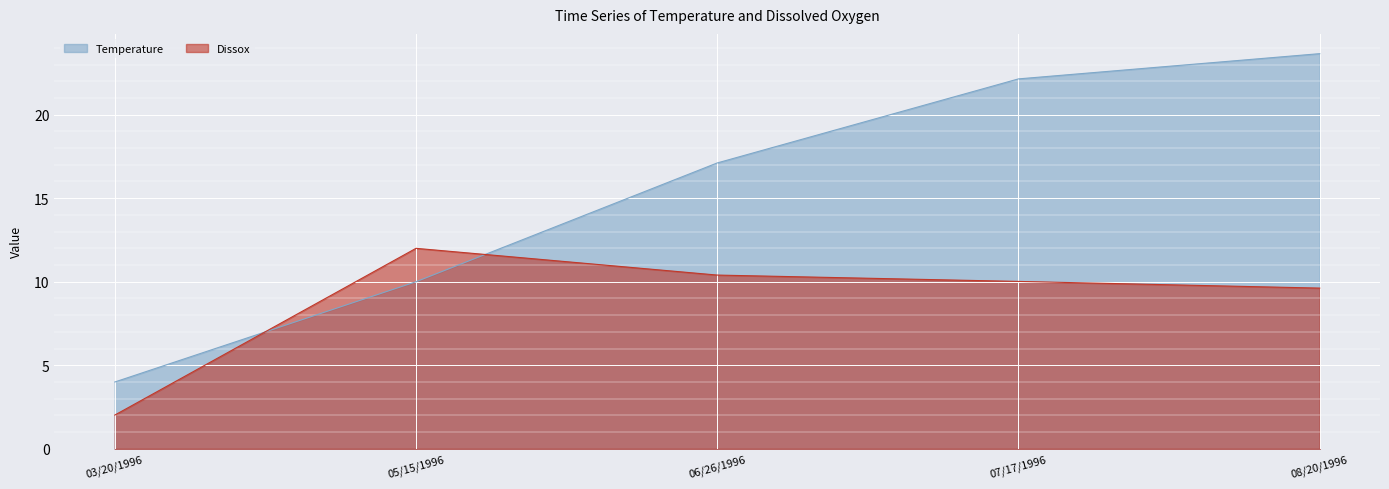

At 08/20/1996, list the series in order from largest to smallest.

Temperature, Dissox